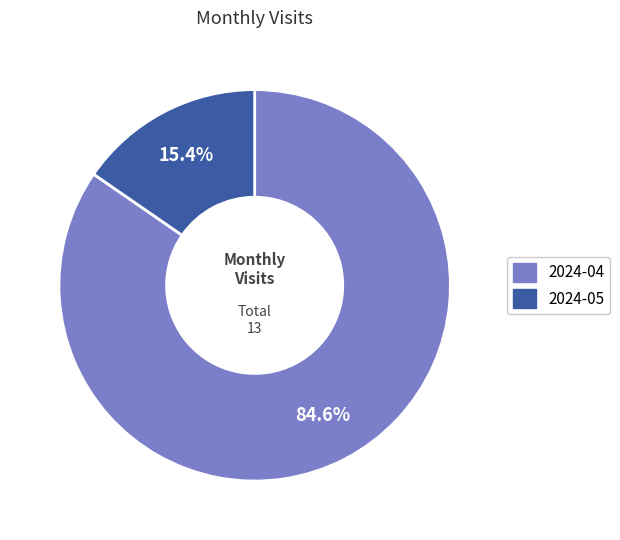

Does any single category account for the majority?

Yes